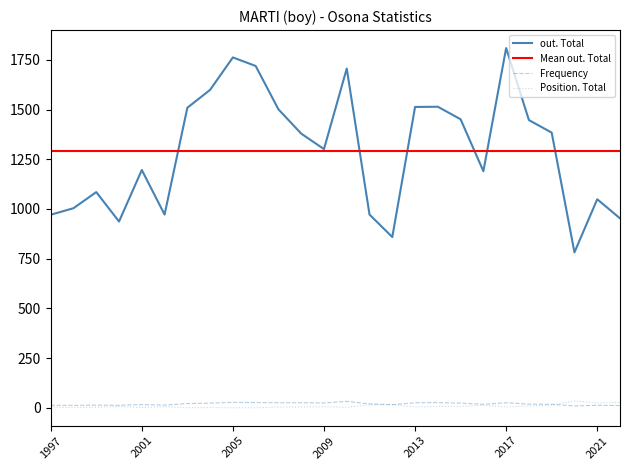

True or false: out. Total and Frequency cross at least once.

False